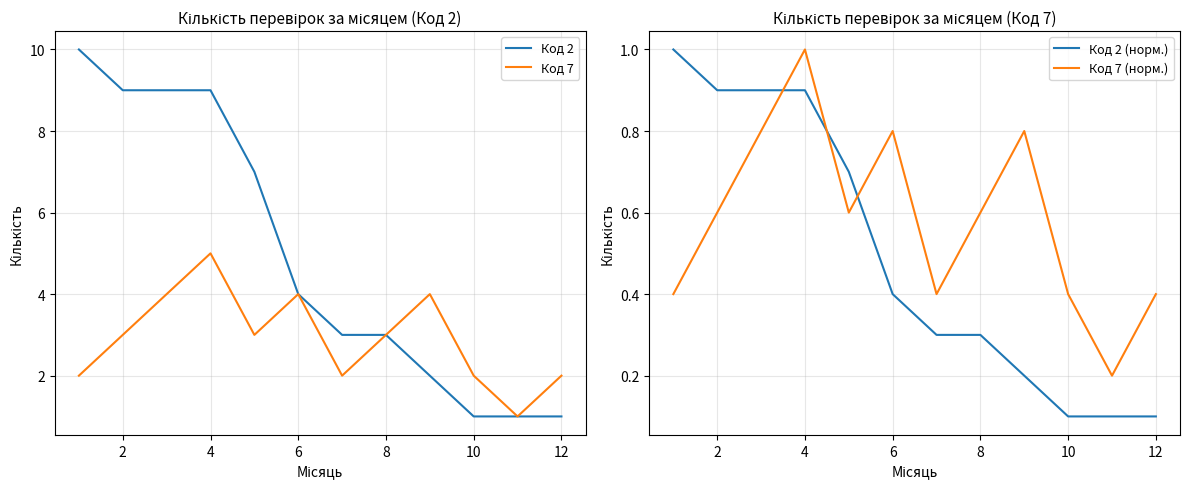

Which series has the widest spread of values?

Код 2